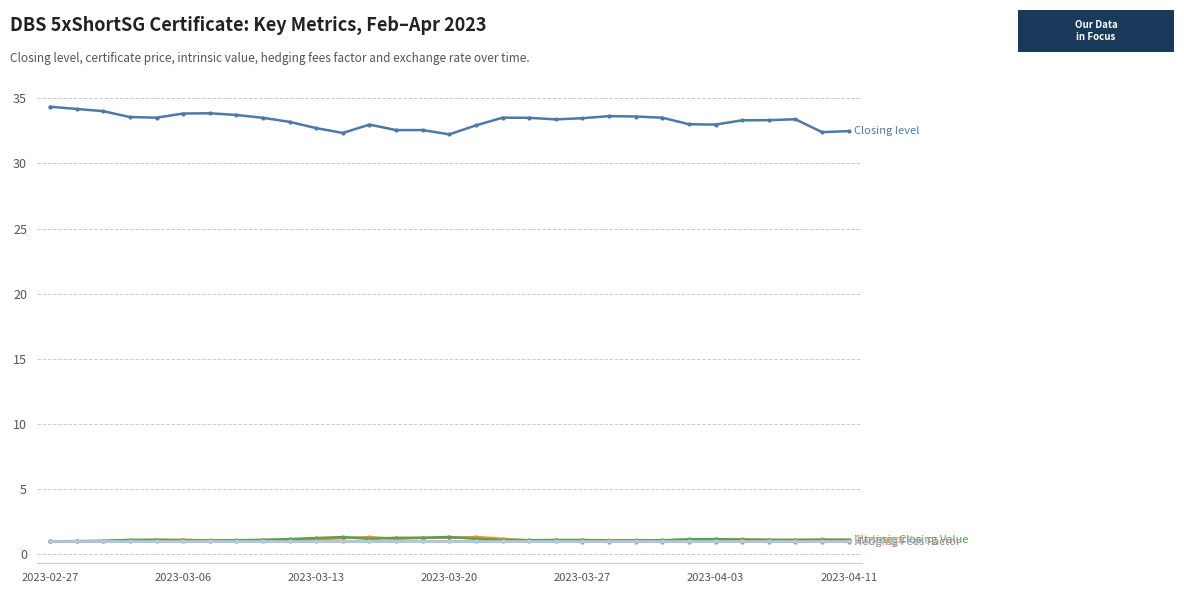

What is the maximum value shown in the chart?

34.3